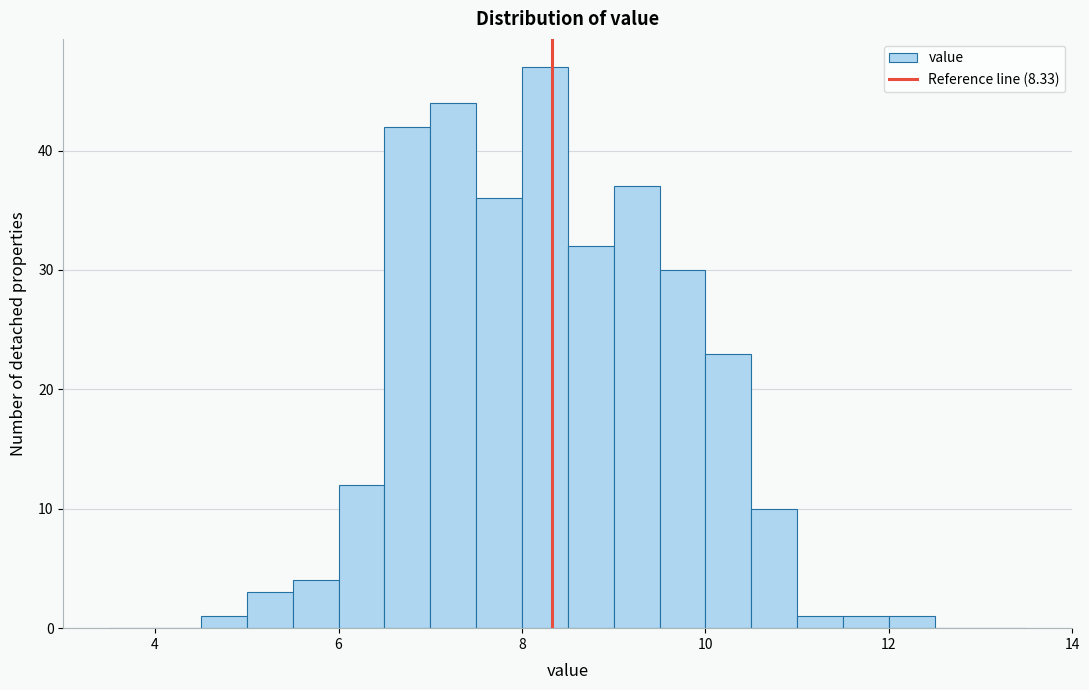

Read against the x-axis, roughly where is the centre of the tallest bar?

8.2